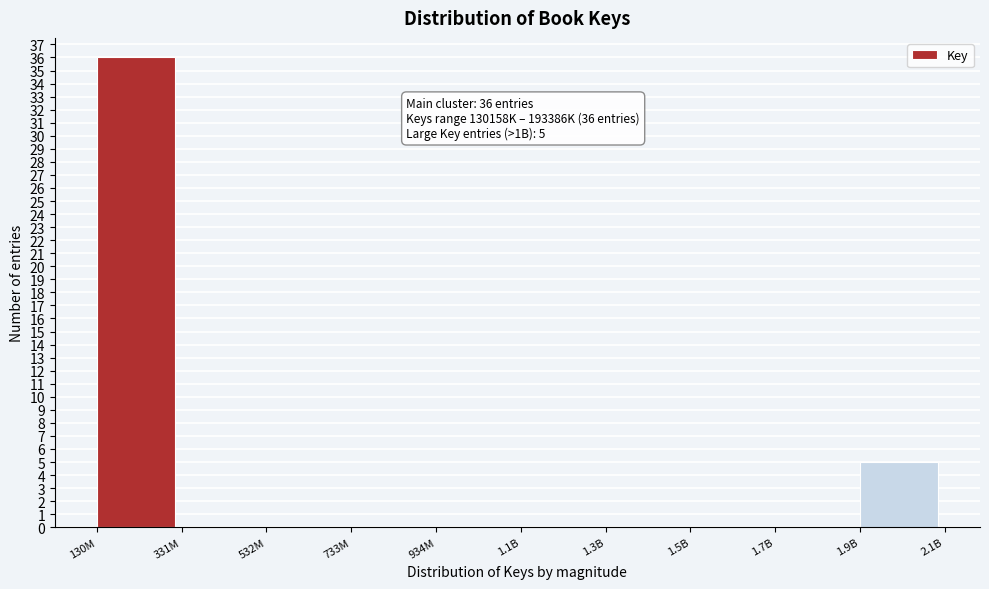

Reading left to right, what are all the values shown in this chart?

130M=36	331M=0	532M=0	733M=0	934M=0	1.1B=0	1.3B=0	1.5B=0	1.7B=0	1.9B=5